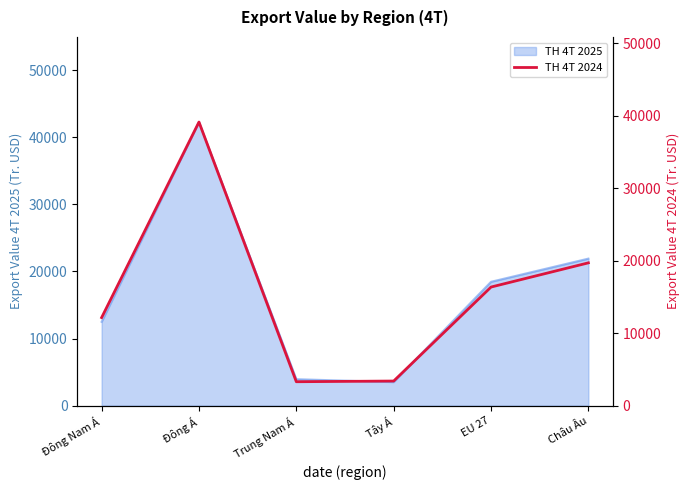

At which category does the data reach its first local peak?

Đông Á